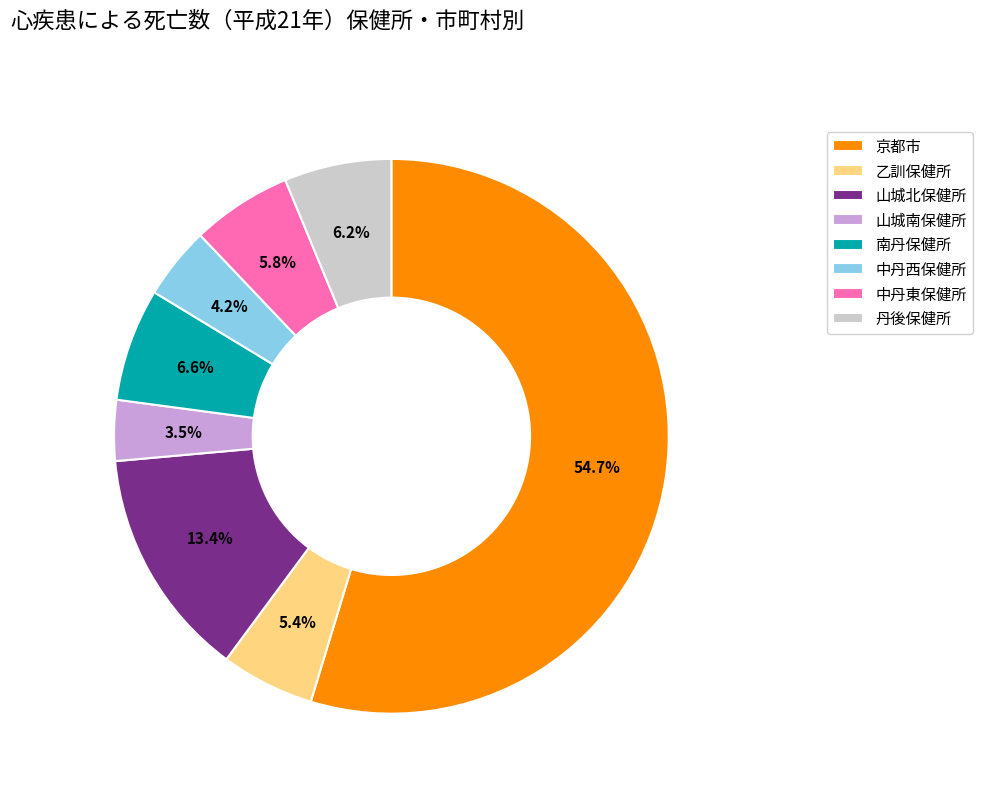

Combined, what portion of the pie is 南丹保健所 and 丹後保健所?

12.8%